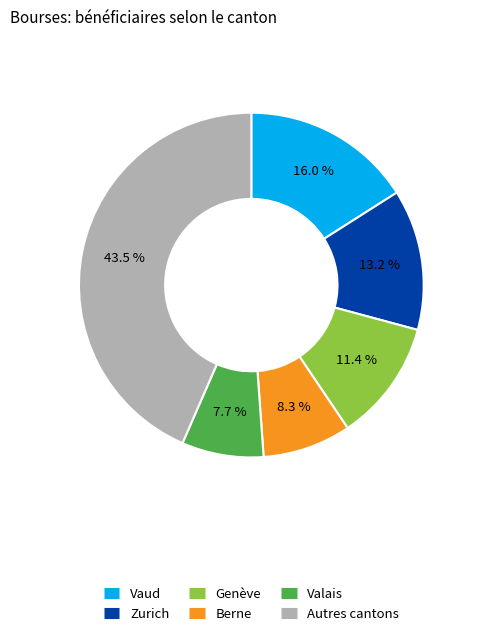

Is there any slice that represents more than half of the pie?

No